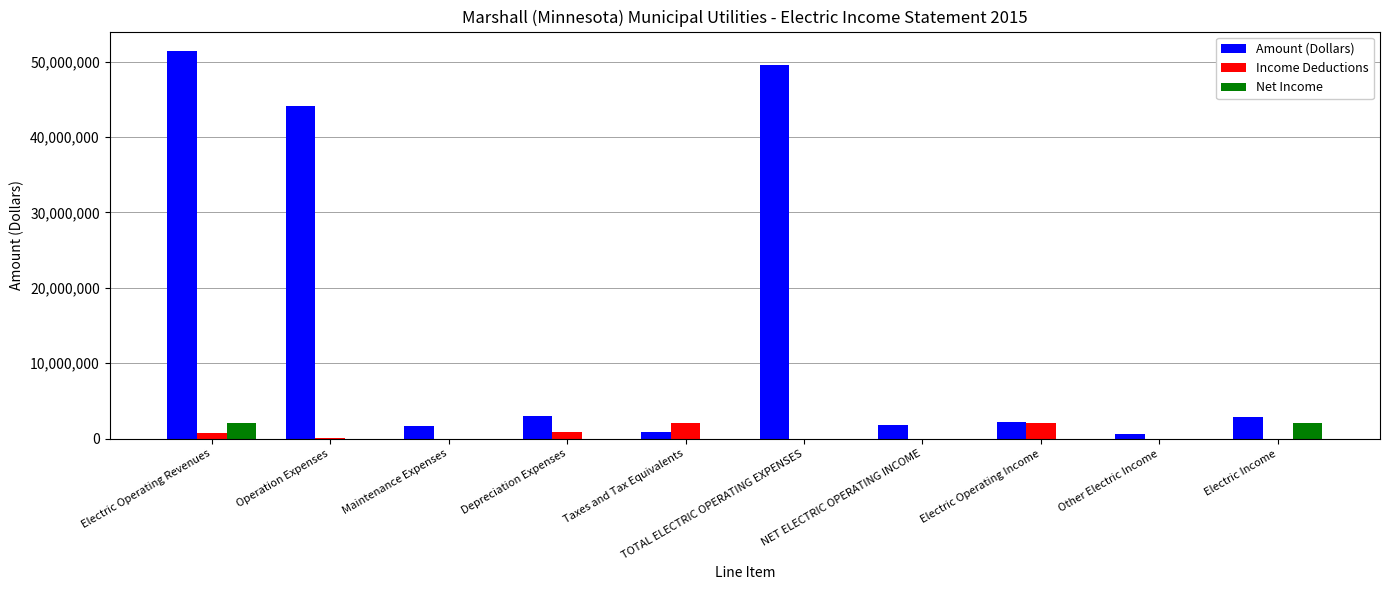

Which series changed the most between Electric Operating Revenues and NET ELECTRIC OPERATING INCOME?

Amount (Dollars)